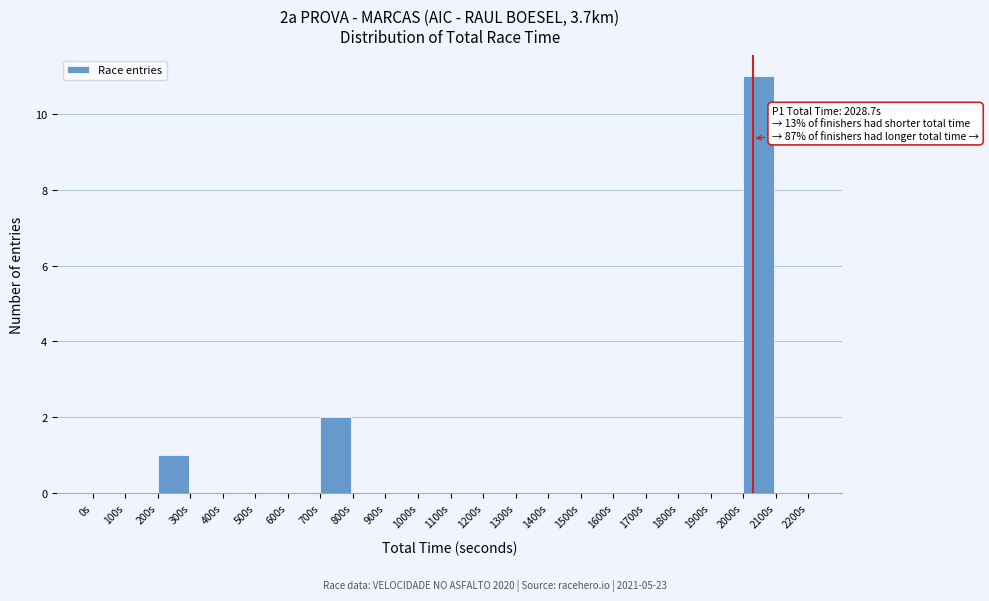

Over which range of the x-axis is the bar tallest?

2000 to 2100